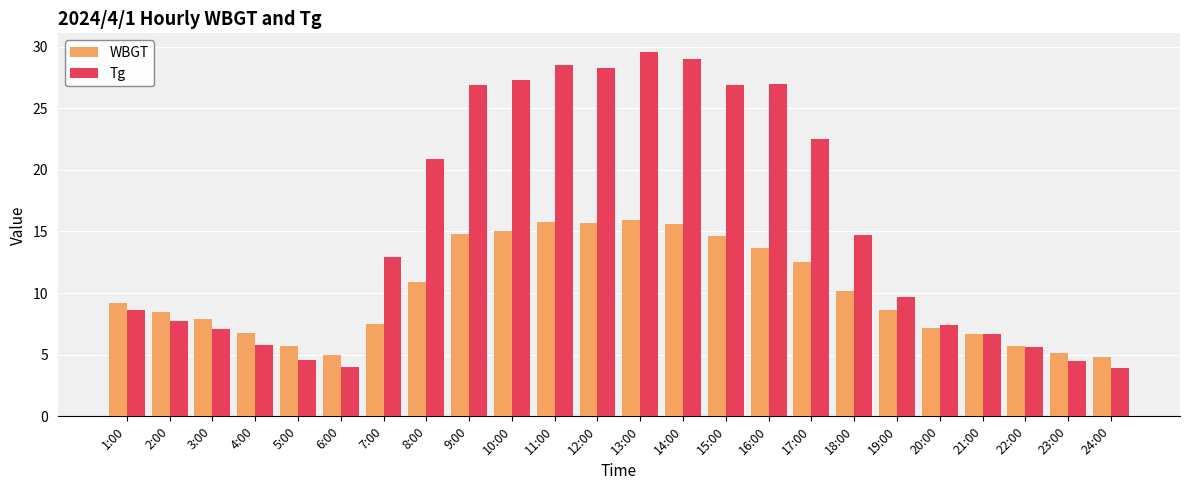

What is the difference between the maximum and minimum values in the WBGT series?

11.1